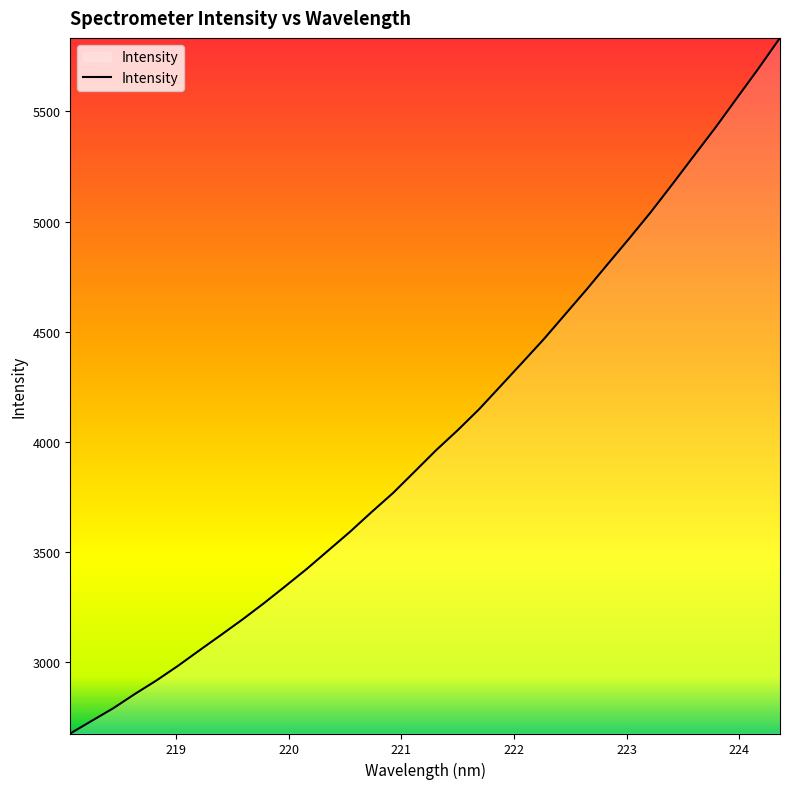

What is the greatest value displayed?

5833.9